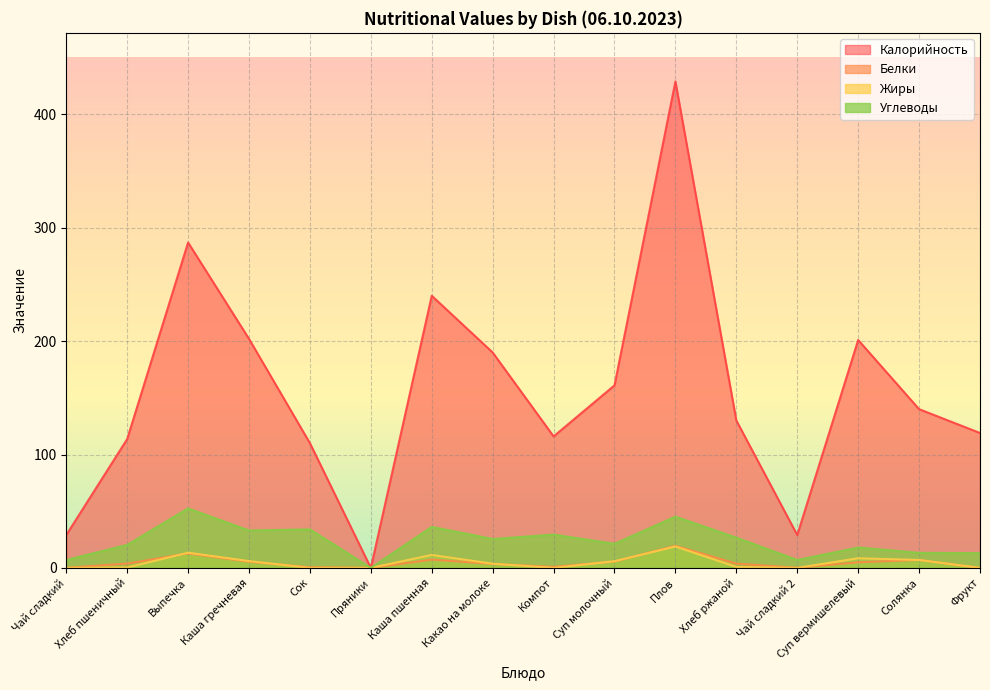

Is it true that Углеводы equals 4.2 at Чай сладкий 2?

False